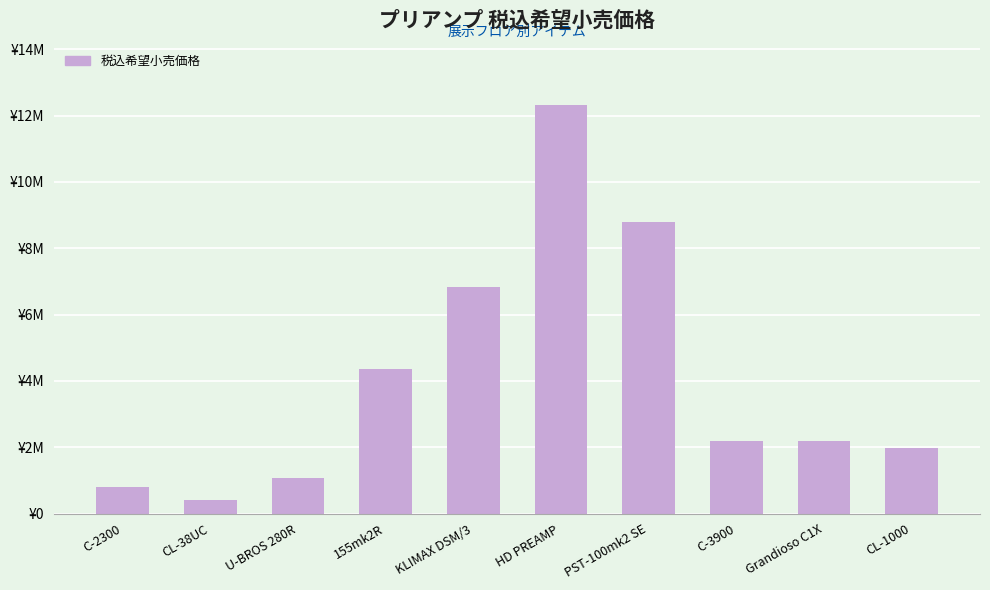

Approximately how many times larger is the value at 155mk2R compared to PST-100mk2 SE?

0.5